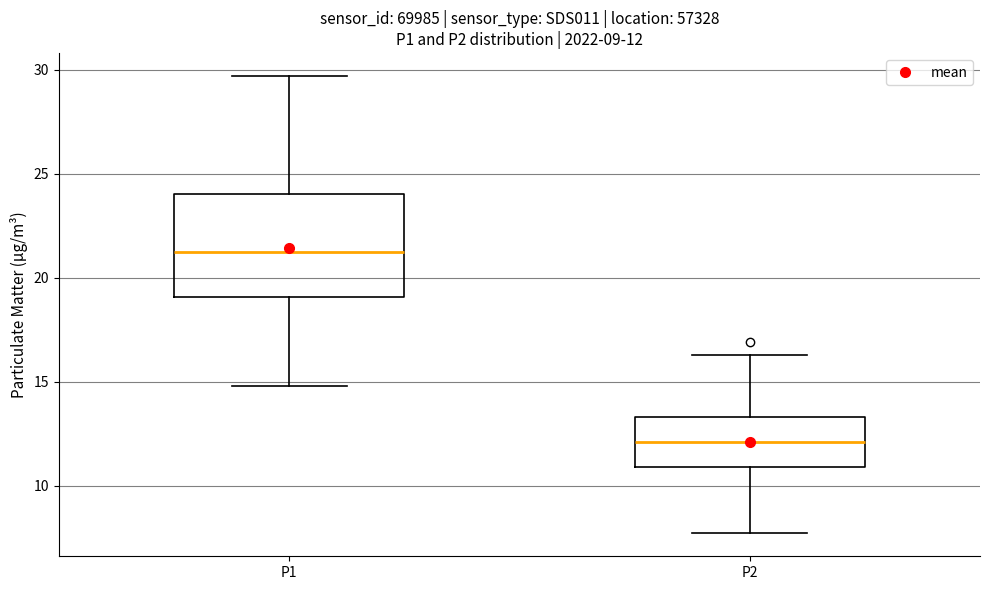

Comparing the boxes themselves (not the whiskers), which one is the tallest?

P1